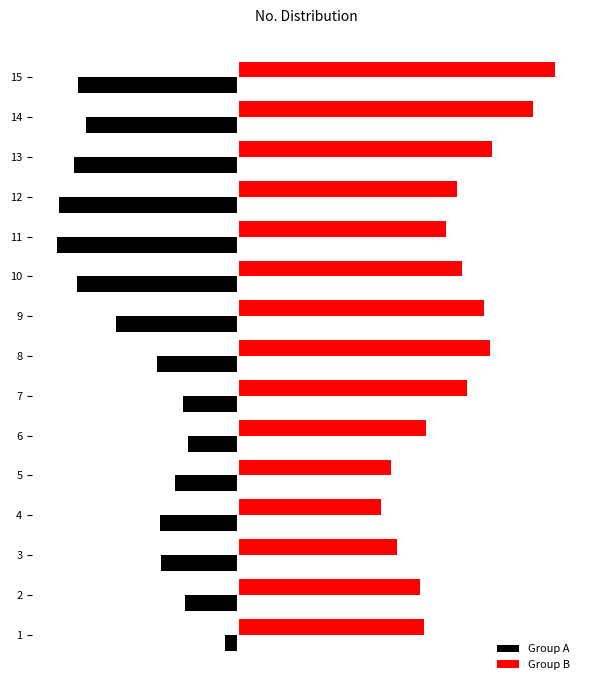

What are all the series names shown in the legend?

Group A, Group B